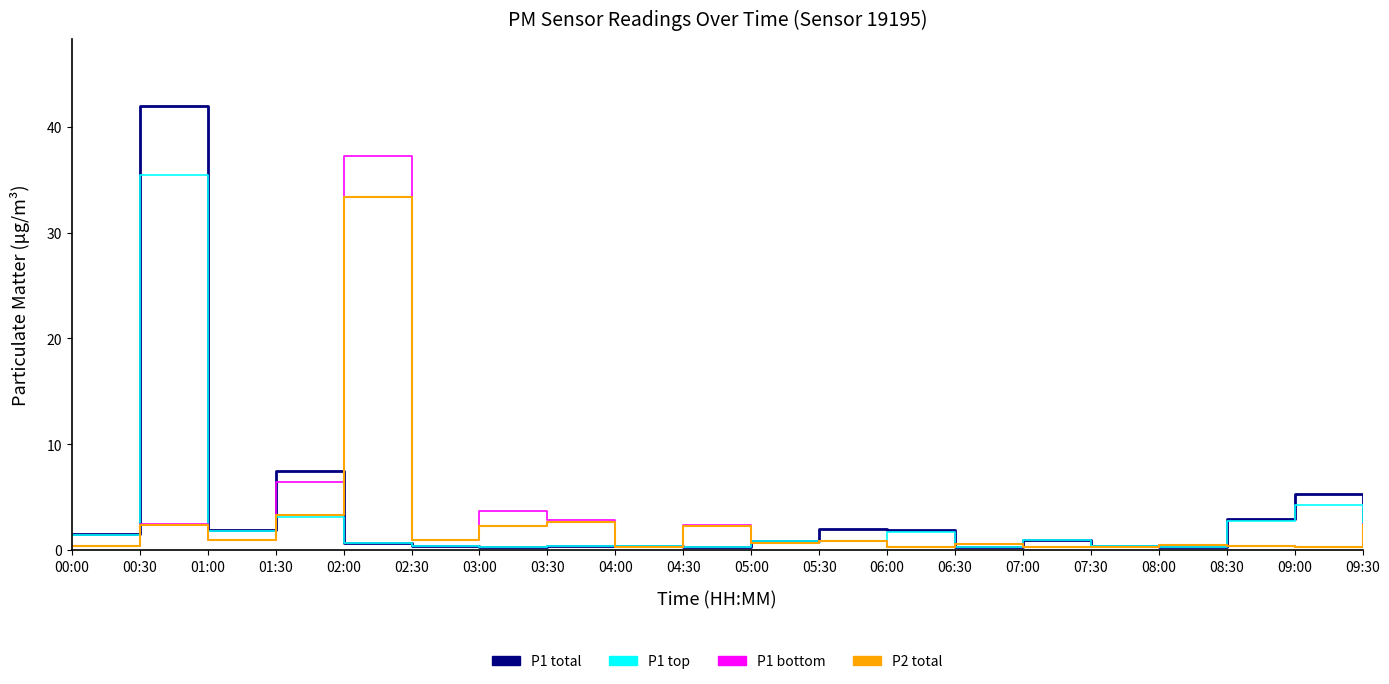

How many lines are shown in the chart?

4